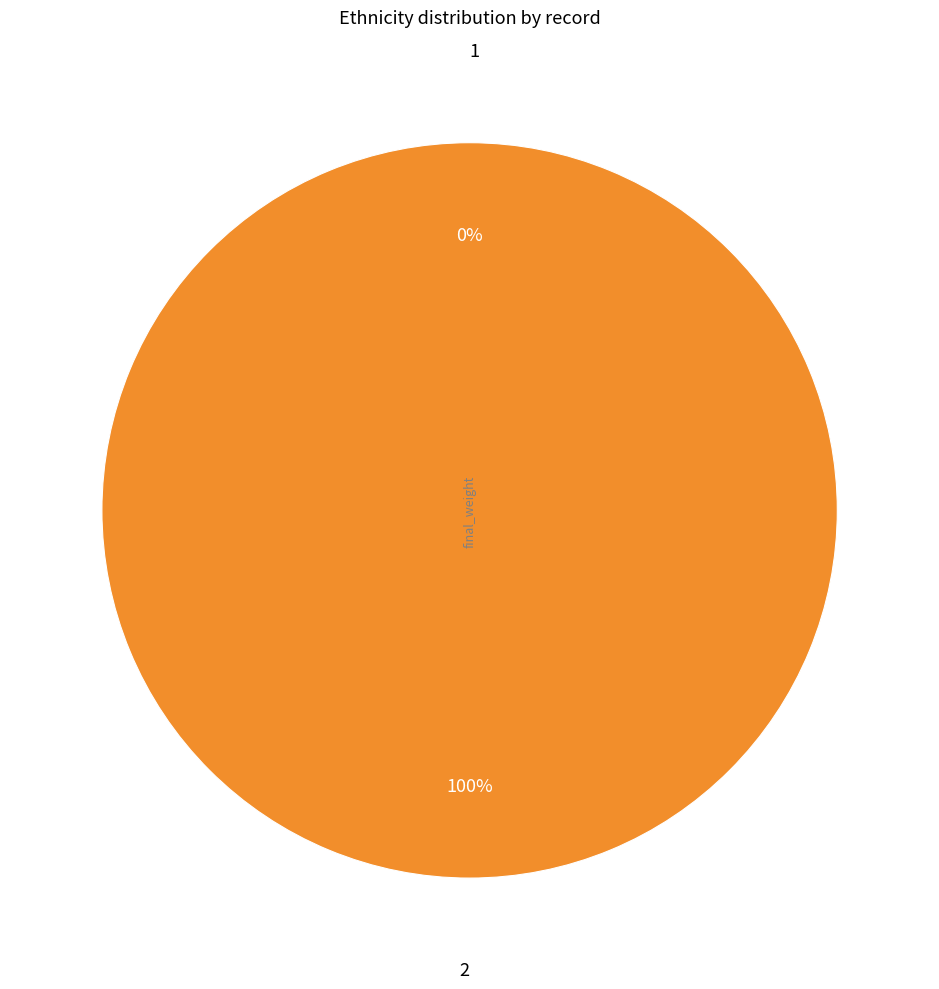

Does any single category account for the majority?

Yes